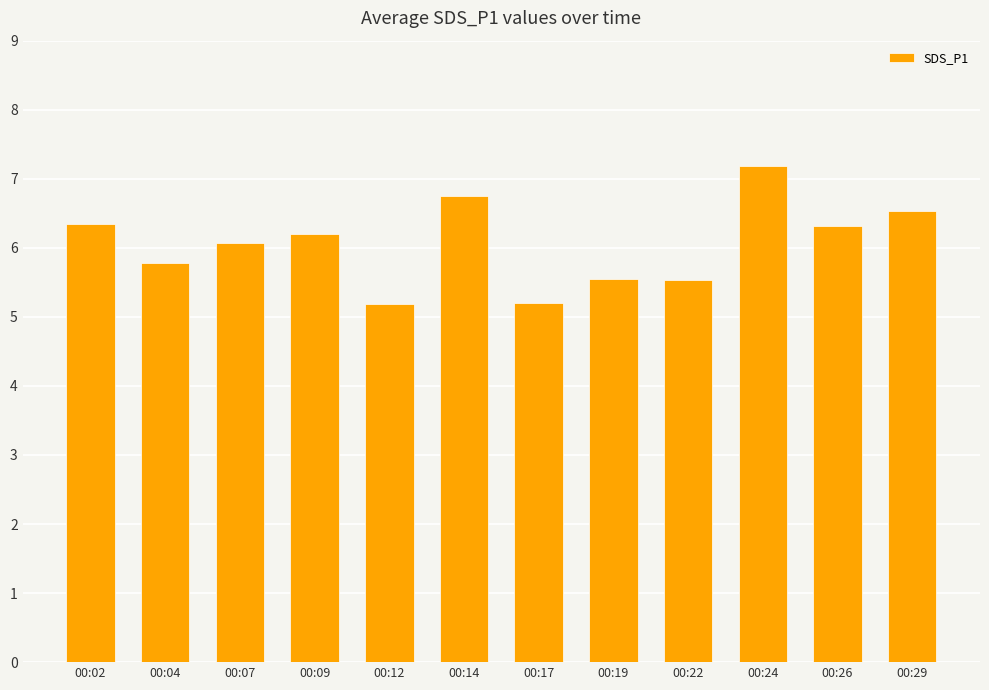

Are the bars horizontal?

No